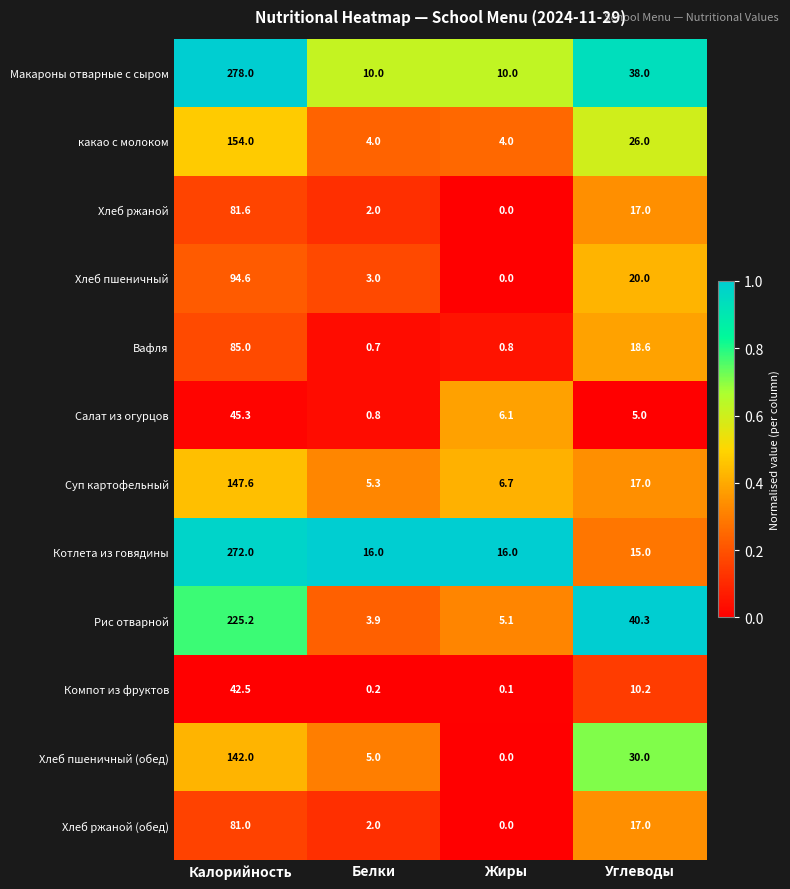

What is the difference between the highest and lowest values at Жиры?

16.0